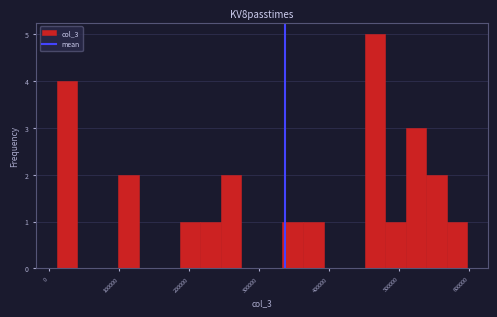

Read against the x-axis, roughly where is the centre of the tallest bar?

470000